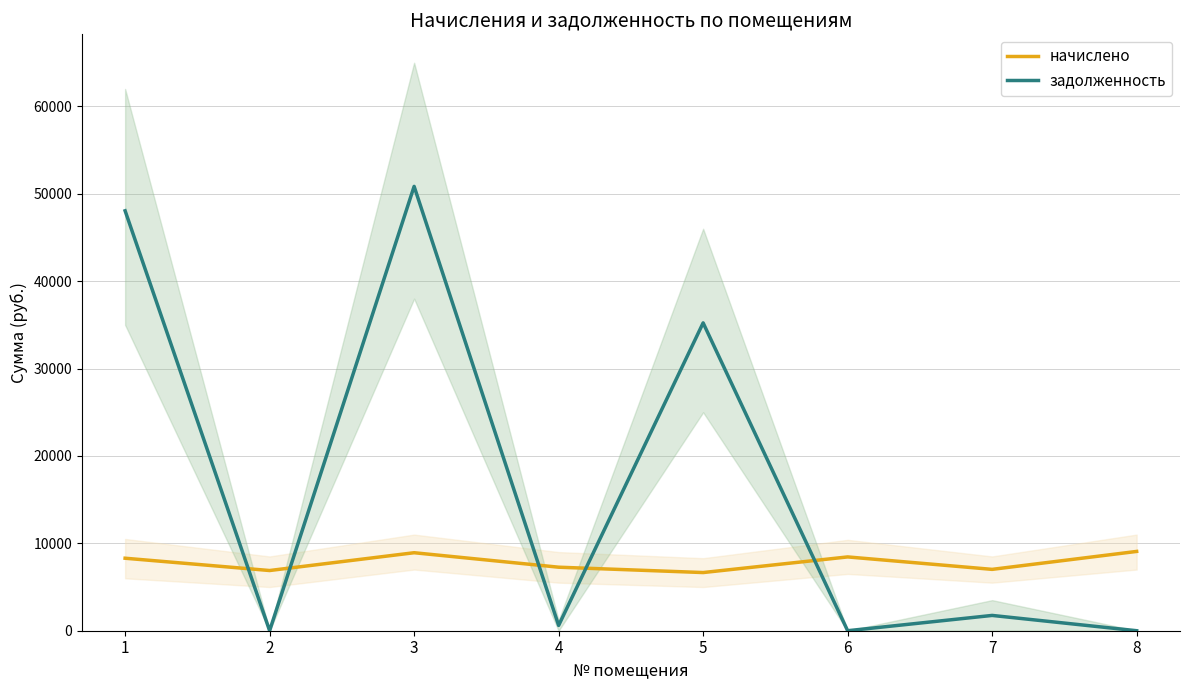

Reading left to right, extract all data points from this chart.

начислено: 8296.6	6889.0	8925.8	7269.8	6657.0	8445.6	7021.4	9074.9
задолженность: 48055.9	0.0	50849.9	605.8	35227.9	0.0	1750.5	0.0